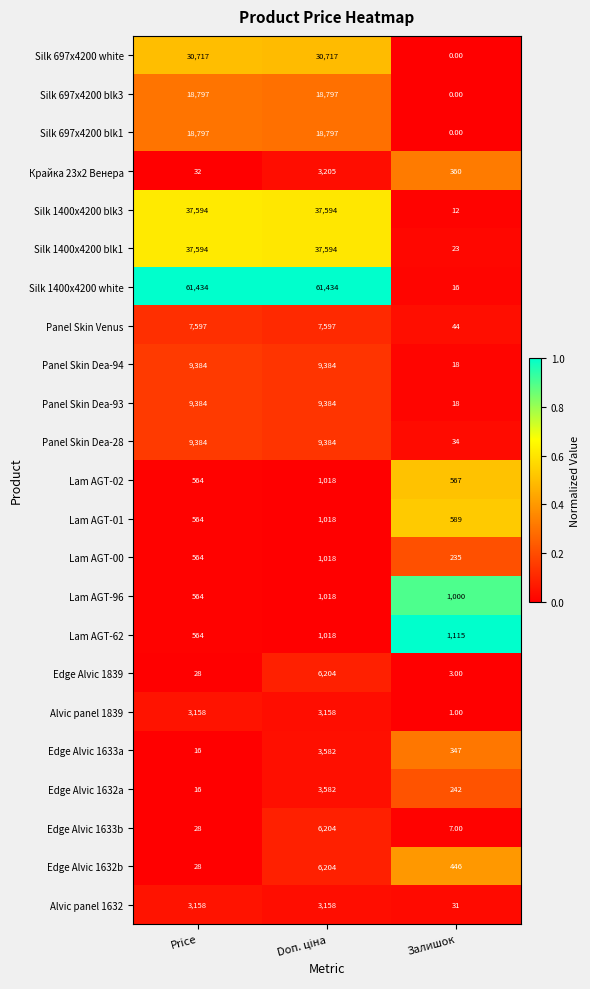

At which label does Alvic panel 1632 reach its minimum?

Залишок